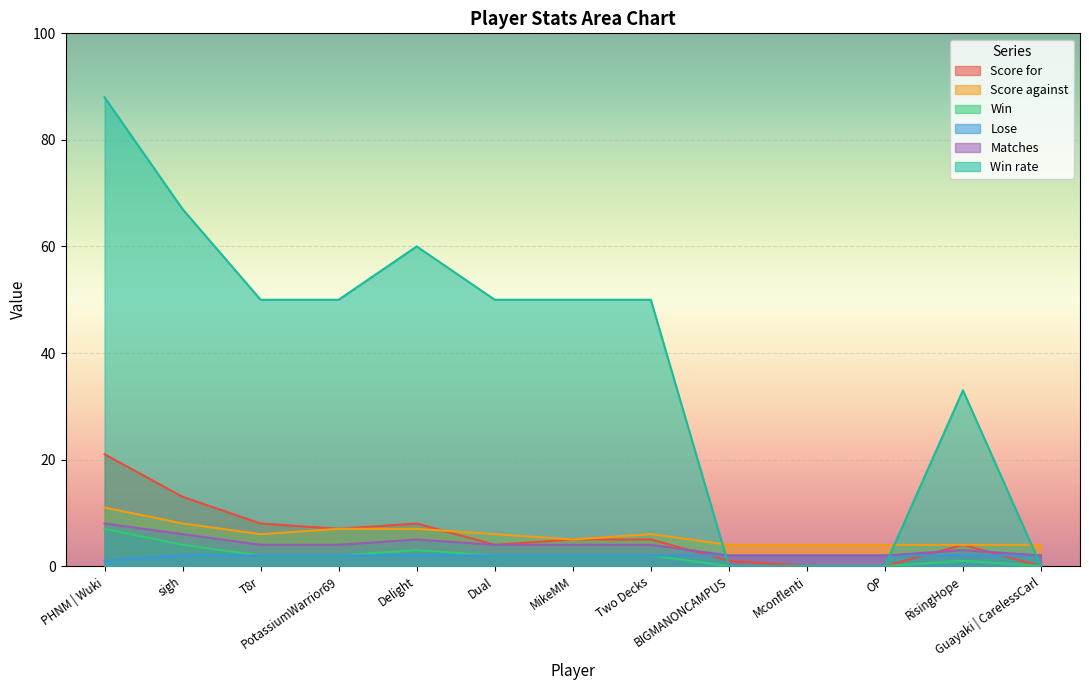

What is the label of the 3rd point from the left?

T8r